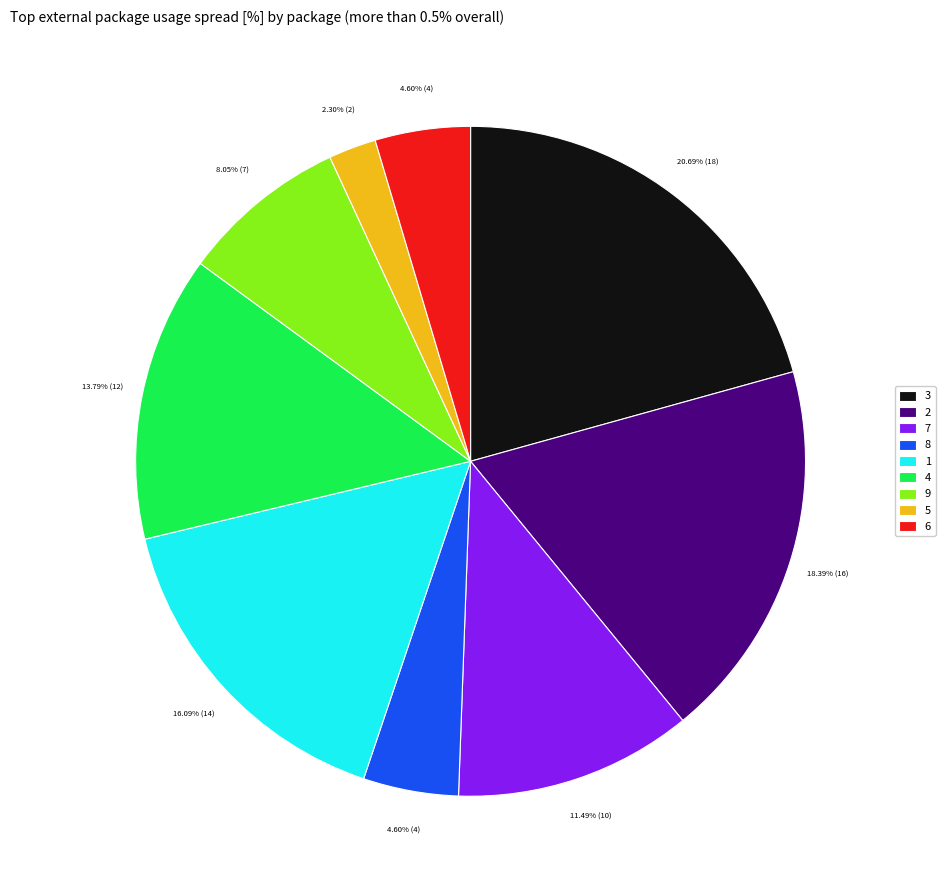

What is the smallest slice in the pie chart?

5